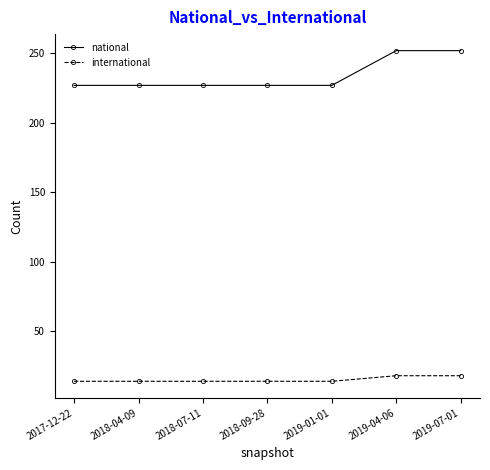

What is the difference between the maximum and minimum values in the national series?

25